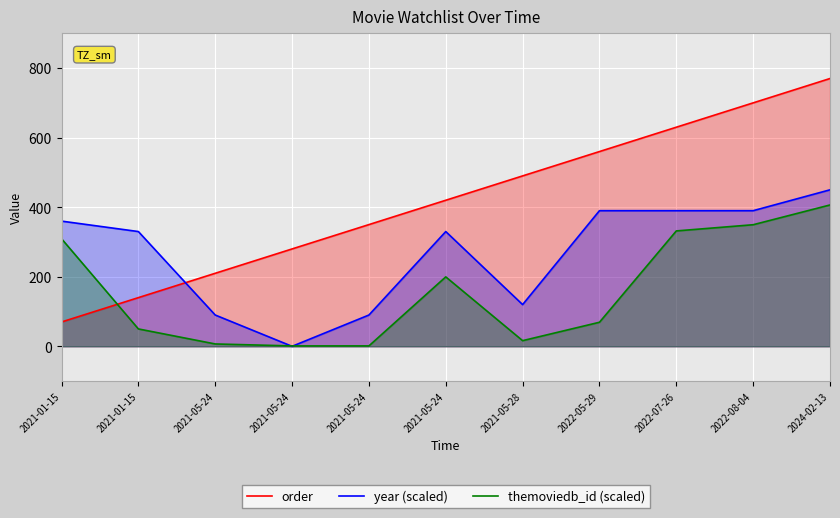

Count the number of categories in the chart.

11